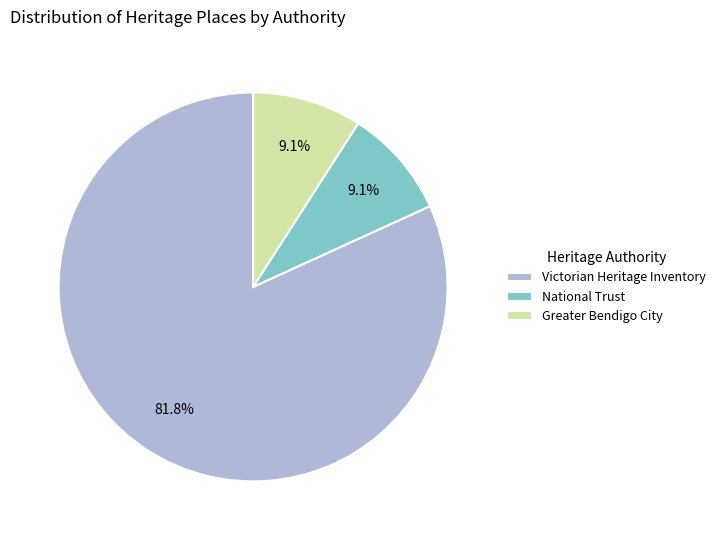

What is the largest slice in the pie chart?

Victorian Heritage Inventory